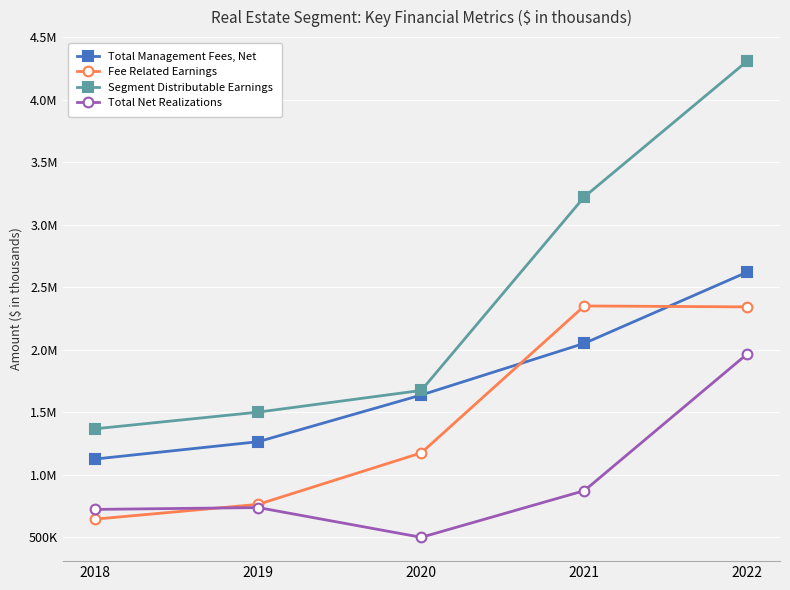

True or false: Total Net Realizations and Total Management Fees, Net intersect in this chart.

False